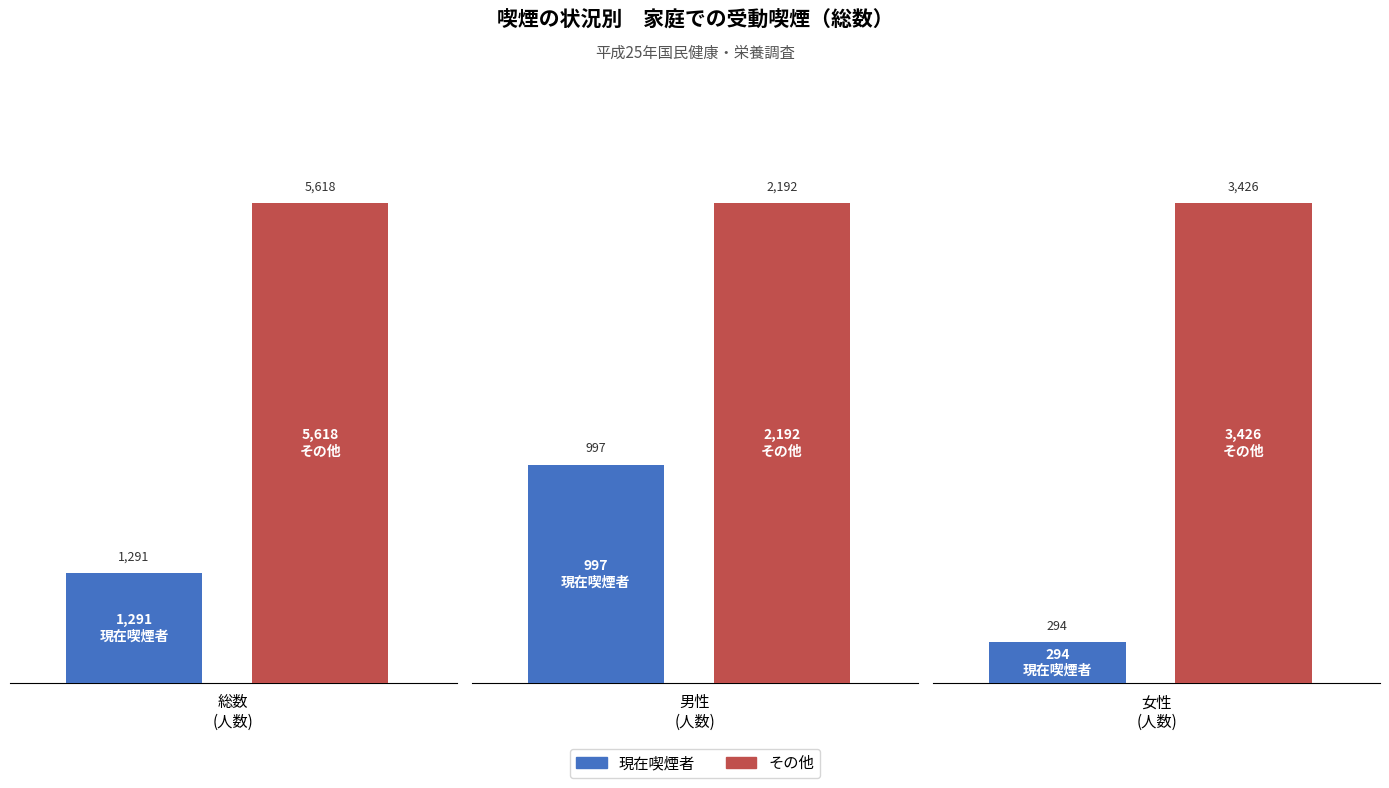

Is the value of 現在喫煙者 at 男性 greater than the value of その他 at 男性?

No